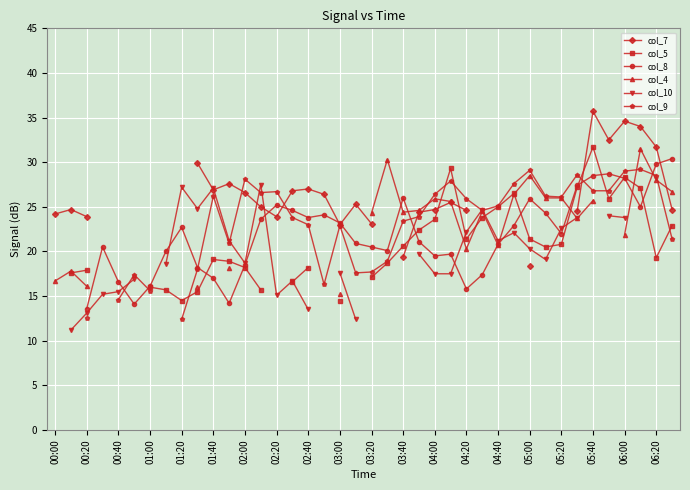

How many lines are shown in the chart?

6